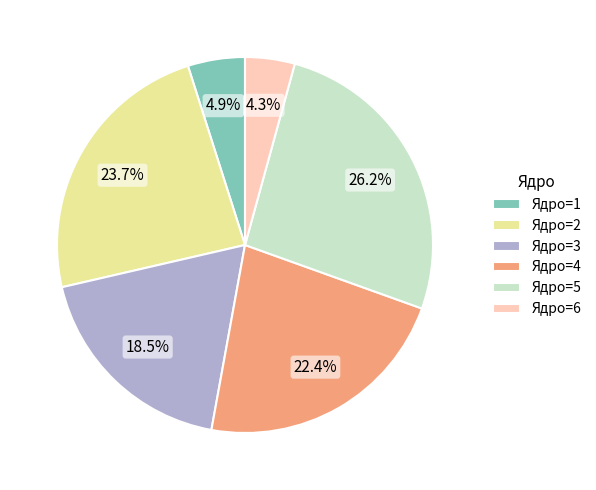

Is there any slice that represents more than half of the pie?

No